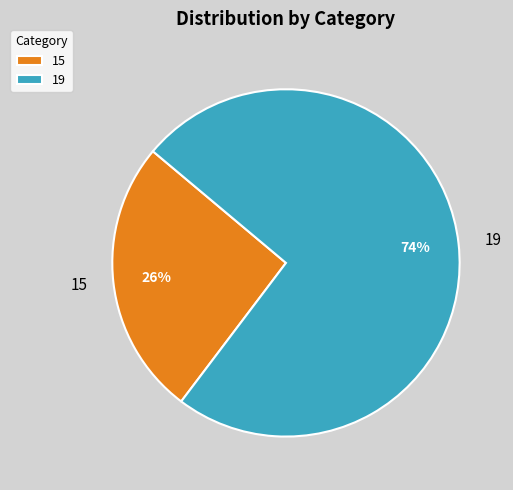

To the nearest percent, what percentage of the pie is 15?

26%